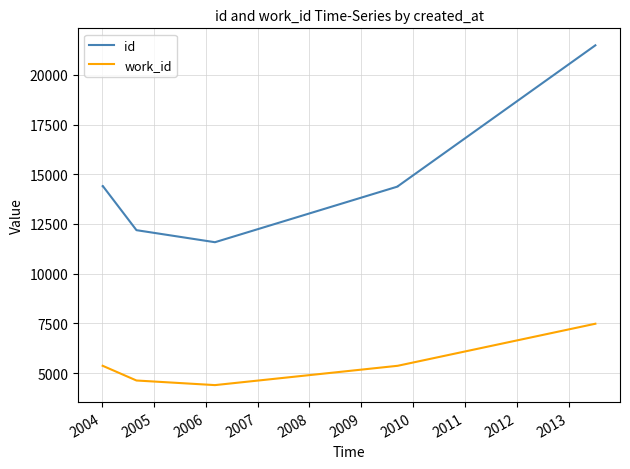

How many lines are shown in the chart?

2